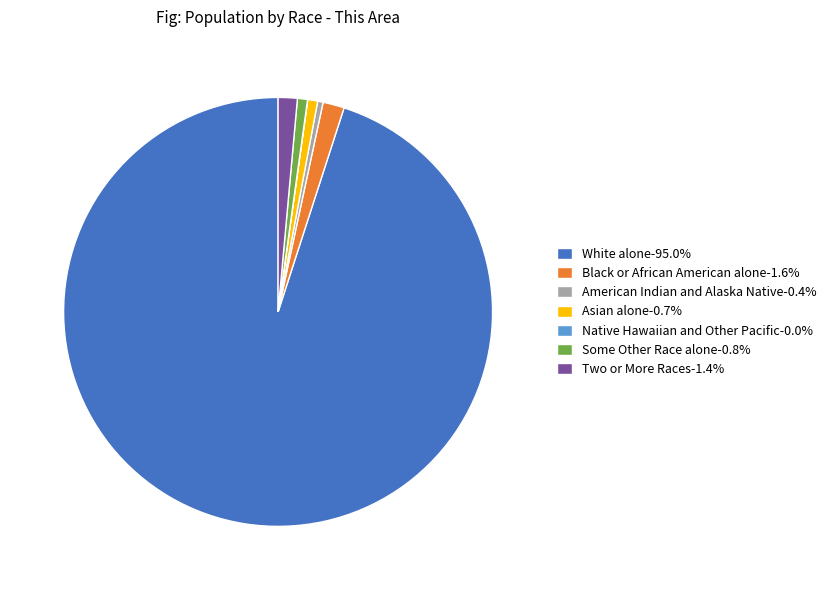

What is the ratio of the value at Some Other Race alone to the value at Asian alone?

1.0